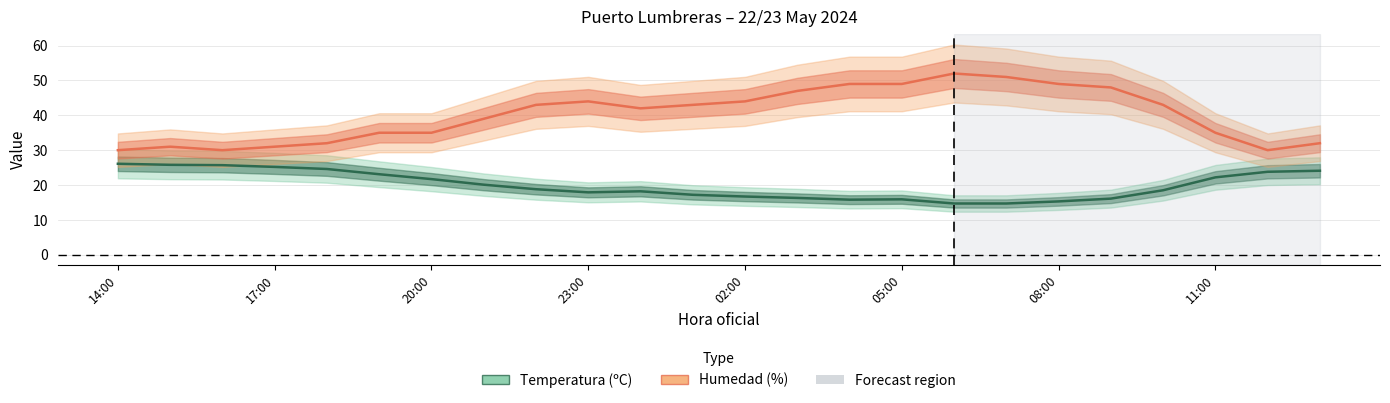

Count the number of categories in the chart.

24